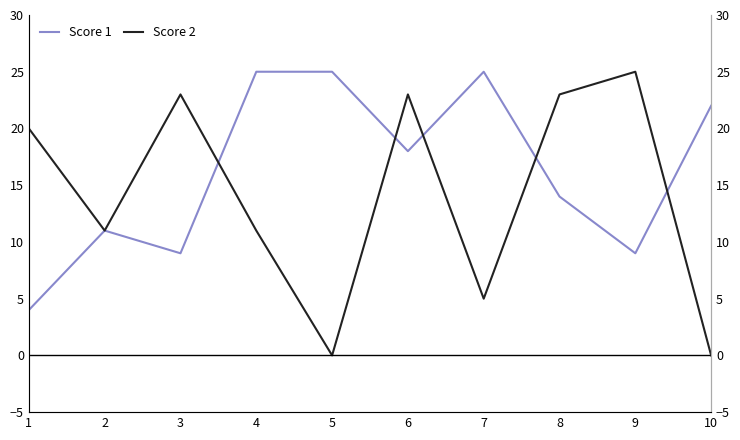

Reading right to left, extract all data points from this chart.

Score 1: 22	9	14	25	18	25	25	9	11	4
Score 2: 0	25	23	5	23	0	11	23	11	20